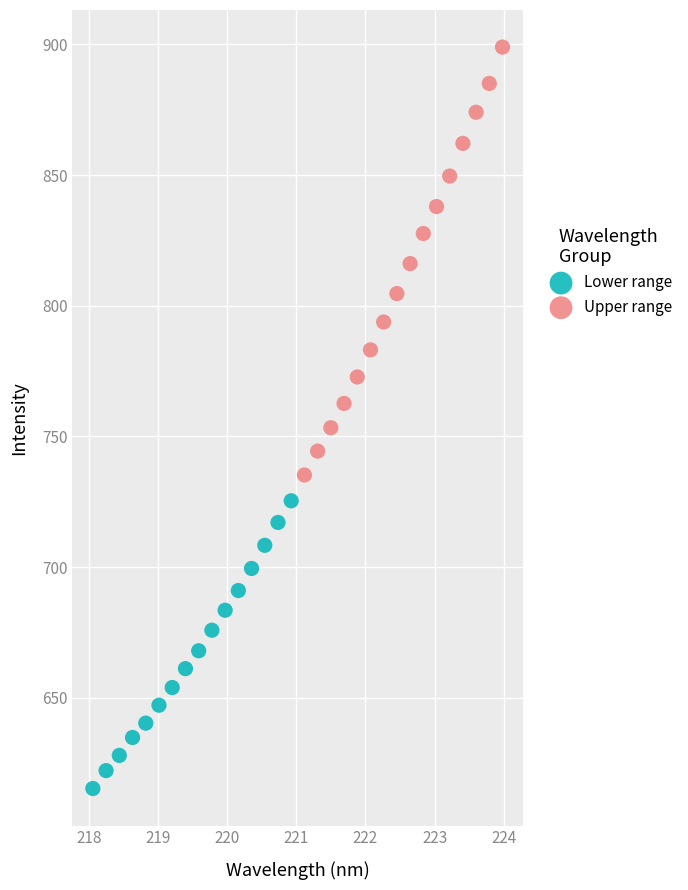

Which series contains the lowest Y value?

Lower range